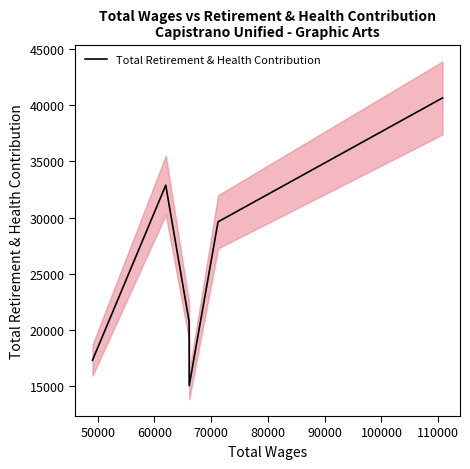

What is the maximum value for Total Retirement & Health Contribution?

40656